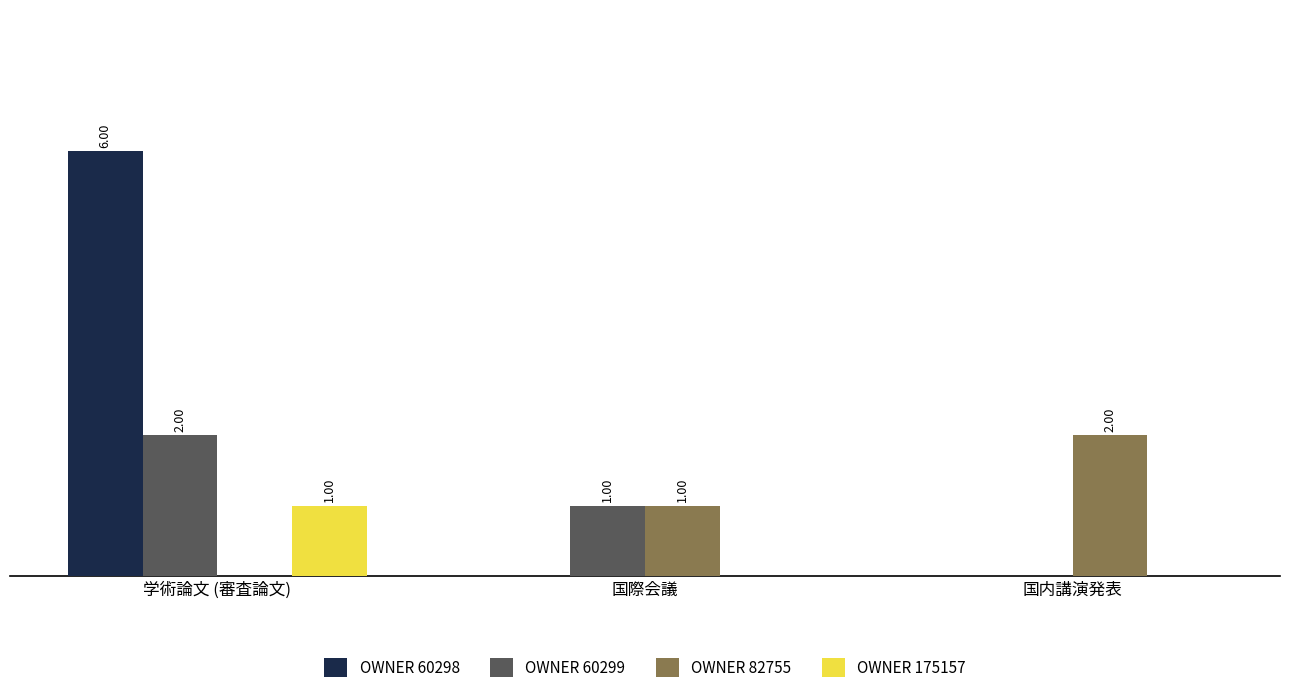

Which series has the largest total across all categories?

OWNER 60298